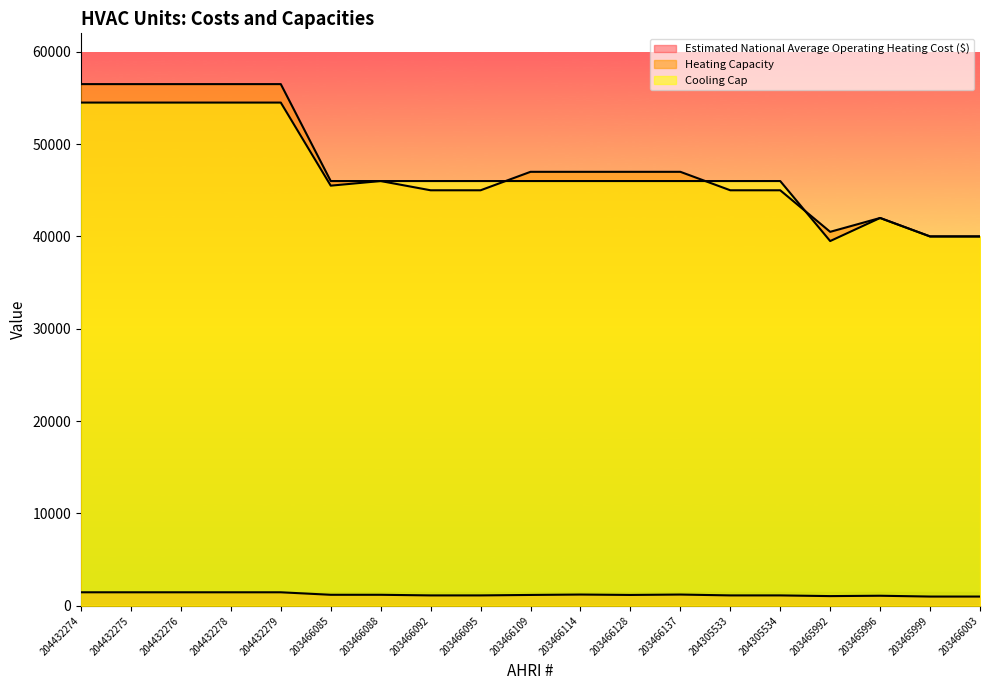

Which series has the largest range (max minus min)?

Heating Capacity